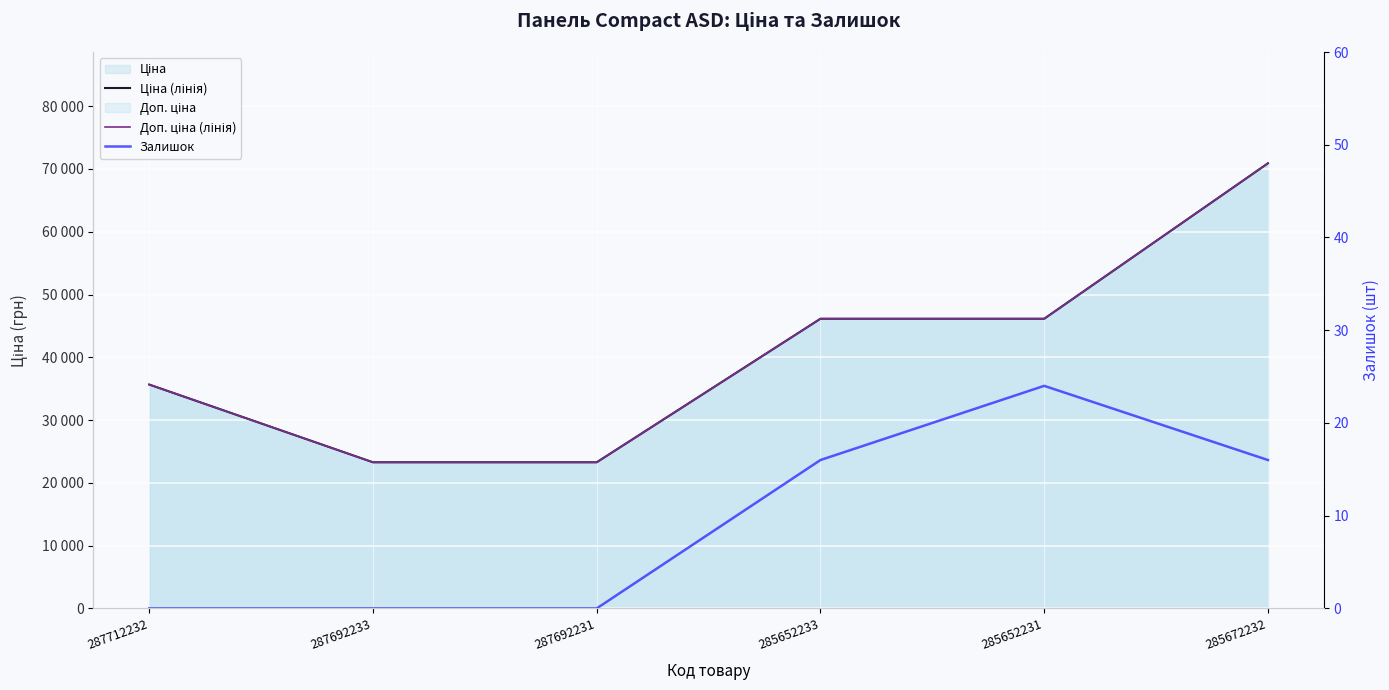

Rank the series by their maximum value, from highest to lowest.

Ціна (лінія), Доп. ціна (лінія), Залишок